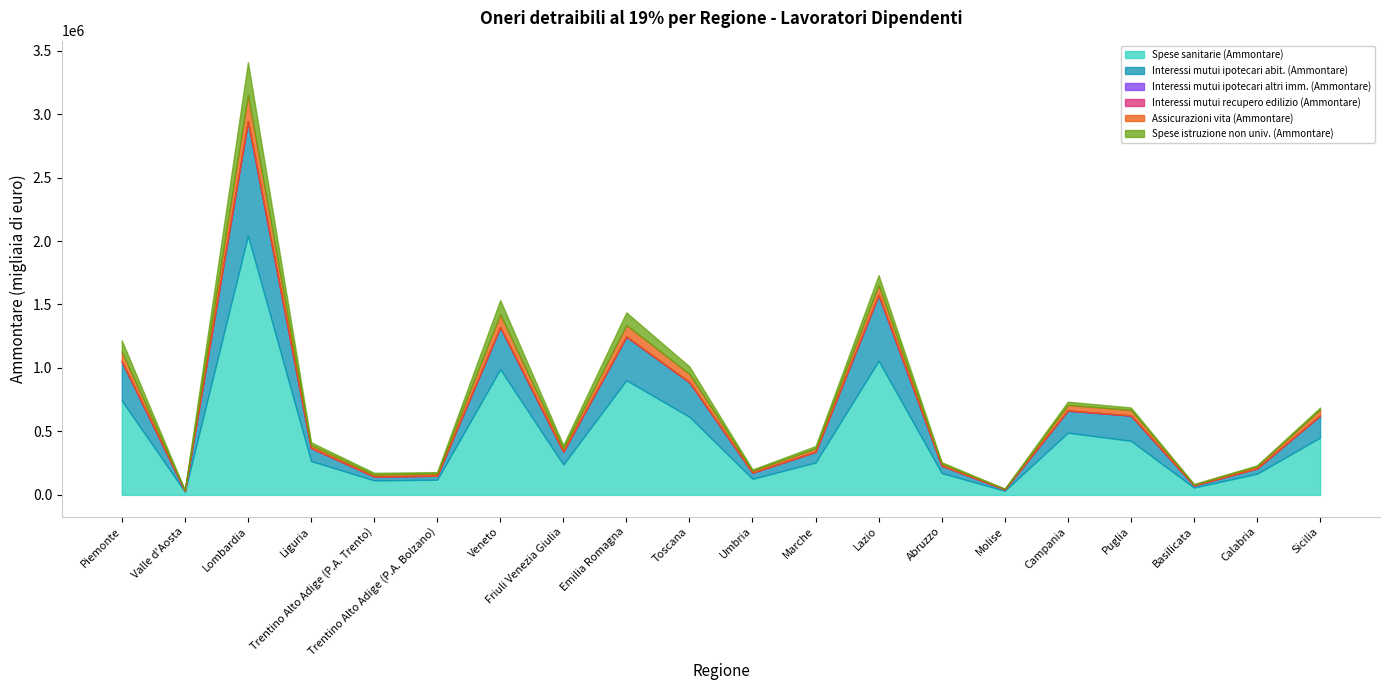

True or false: Interessi mutui ipotecari abit. (Ammontare) has more than 2 points higher than both neighbors.

True